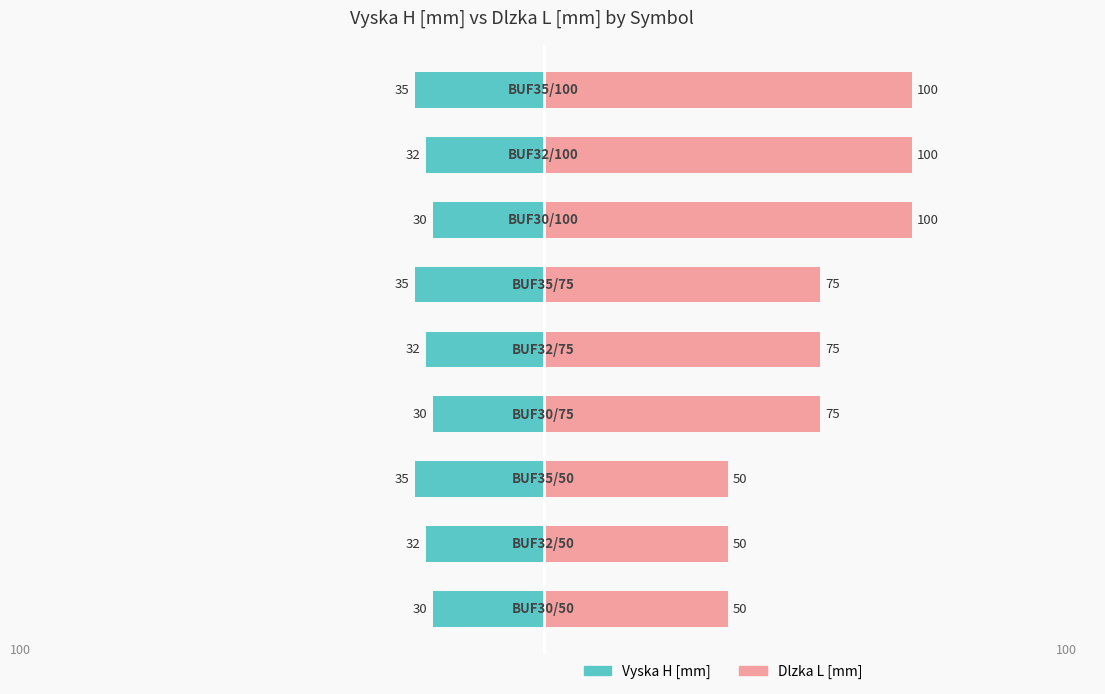

Are the bars grouped side by side (vs. stacked)?

Yes